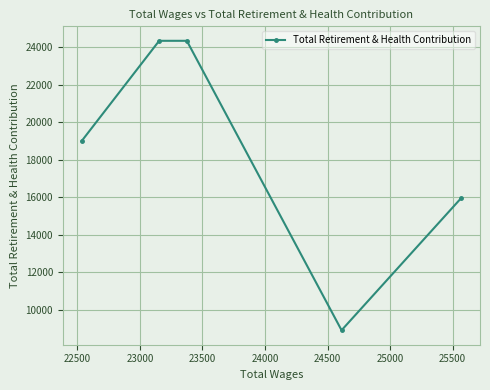

How many lines are shown in the chart?

1